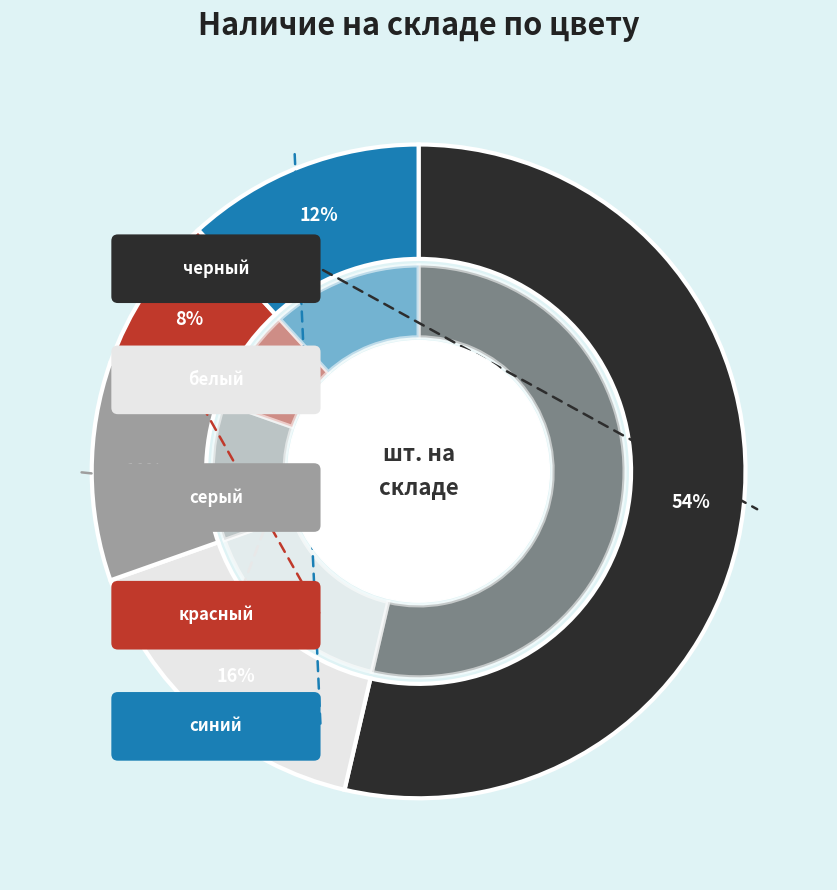

How many segments does this pie chart have?

5